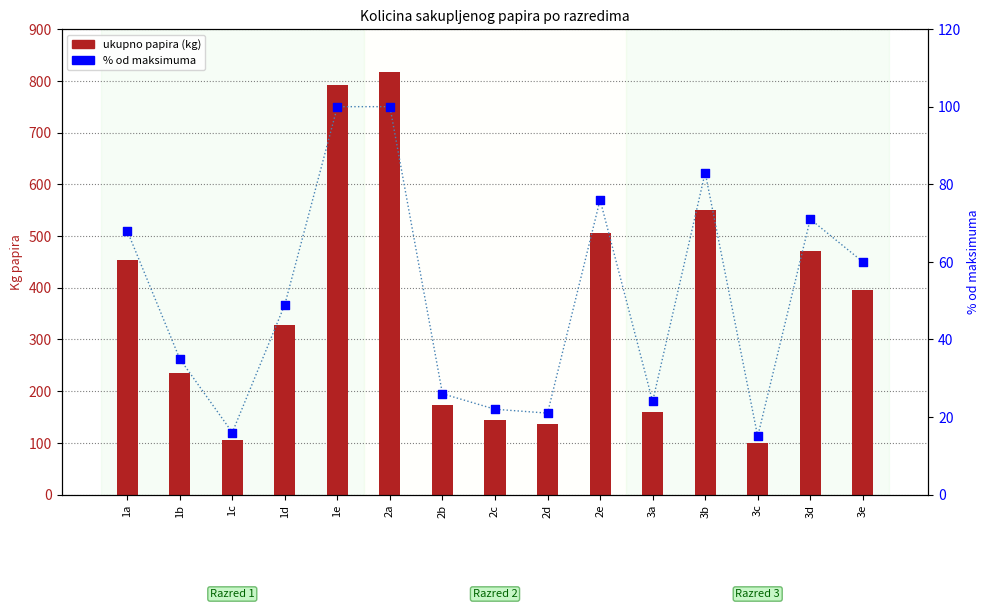

At which category is the sum across all series the highest?

2a